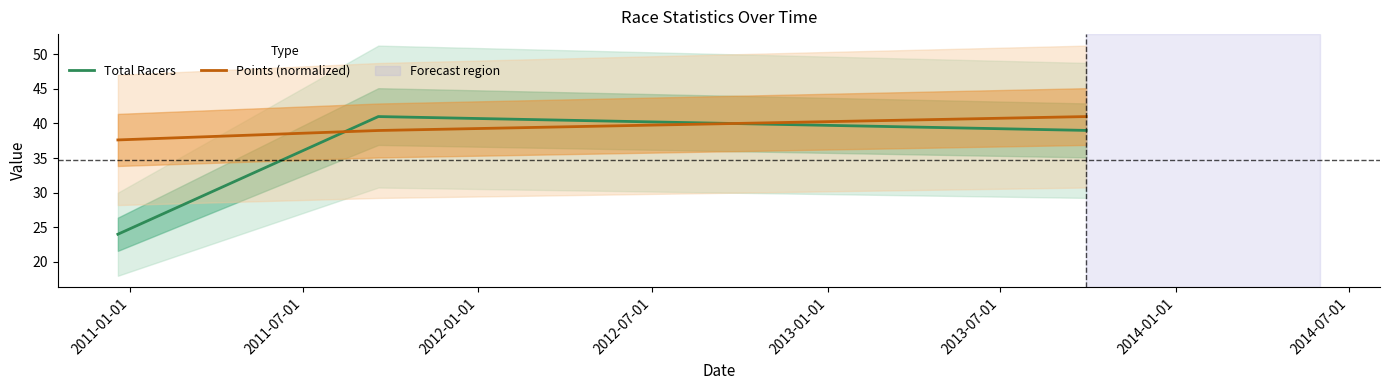

What is the minimum value for Total Racers?

24.0